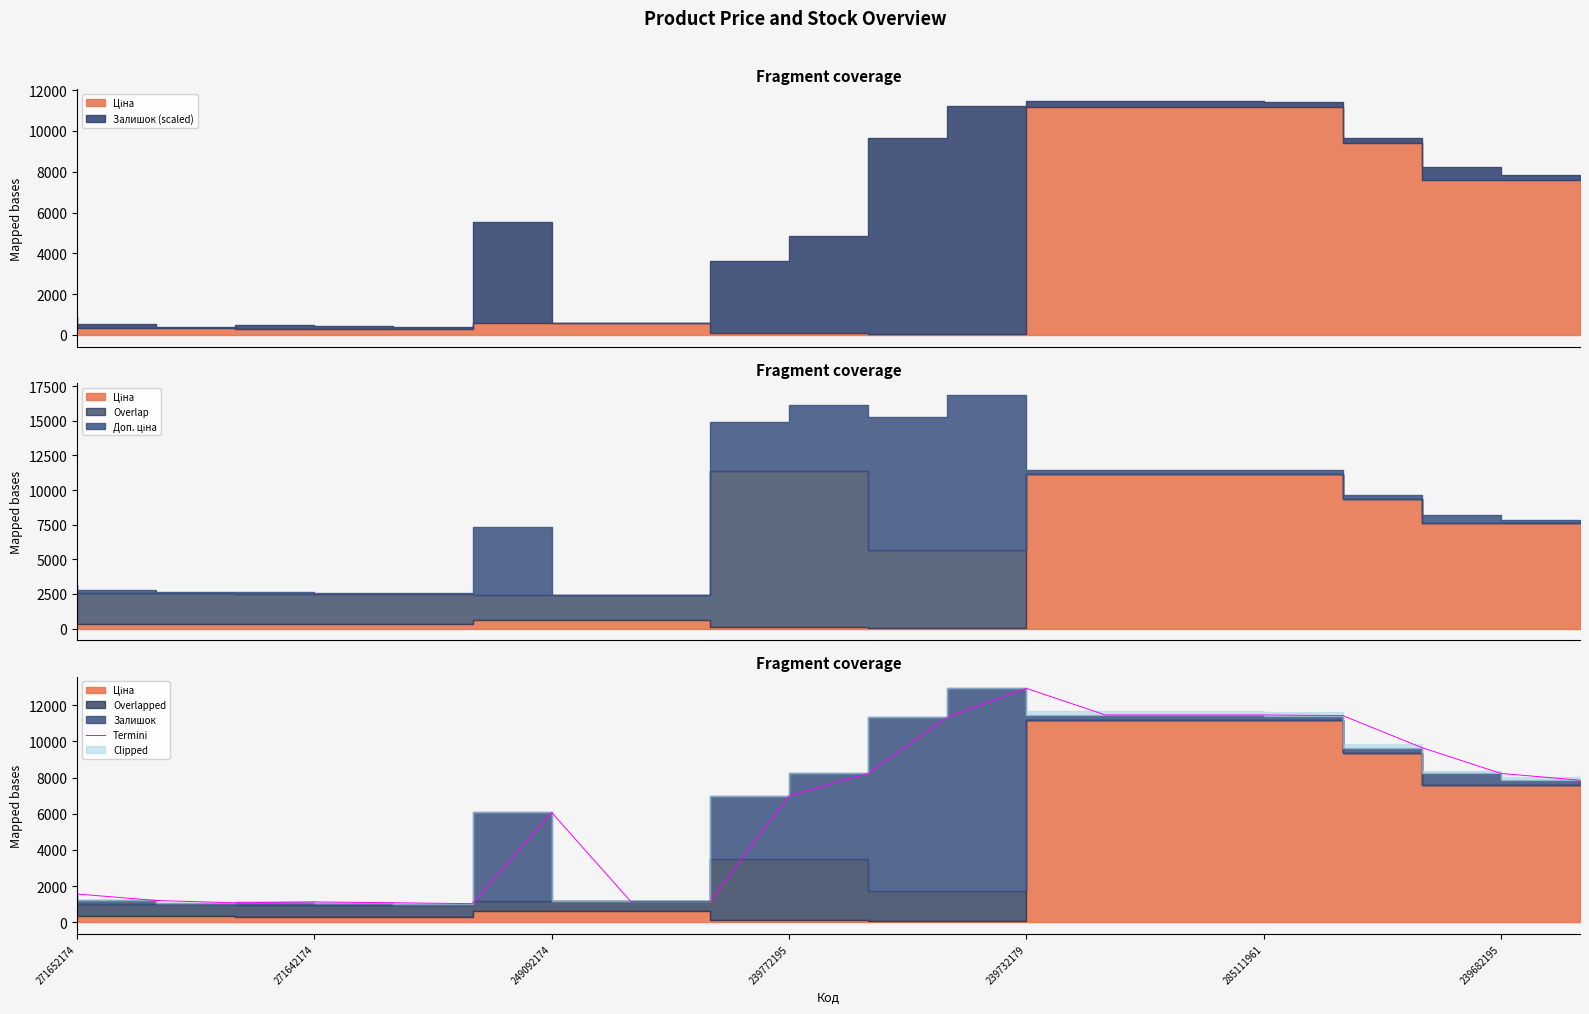

Reading right to left, extract all data points from this chart.

7857.5	8232.6	9661.2	11432.8	11465.4	11465.4	11465.4	12939.6	11341.3	8232.6	6993.1	1147.0	1147.0	6072.4	1027.2	1076.1	1125.0	1072.1	1202.6	1561.4